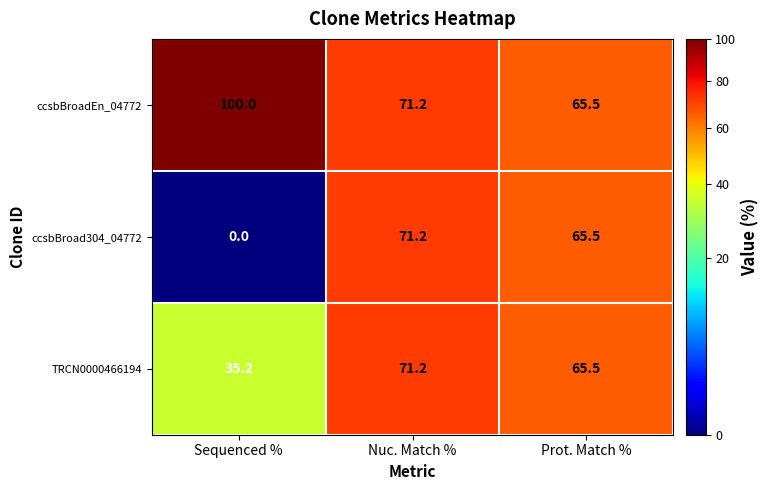

Reading left to right, list all the values displayed in this chart.

ccsbBroadEn_04772: 100.0	71.2	65.5
ccsbBroad304_04772: 0.0	71.2	65.5
TRCN0000466194: 35.2	71.2	65.5